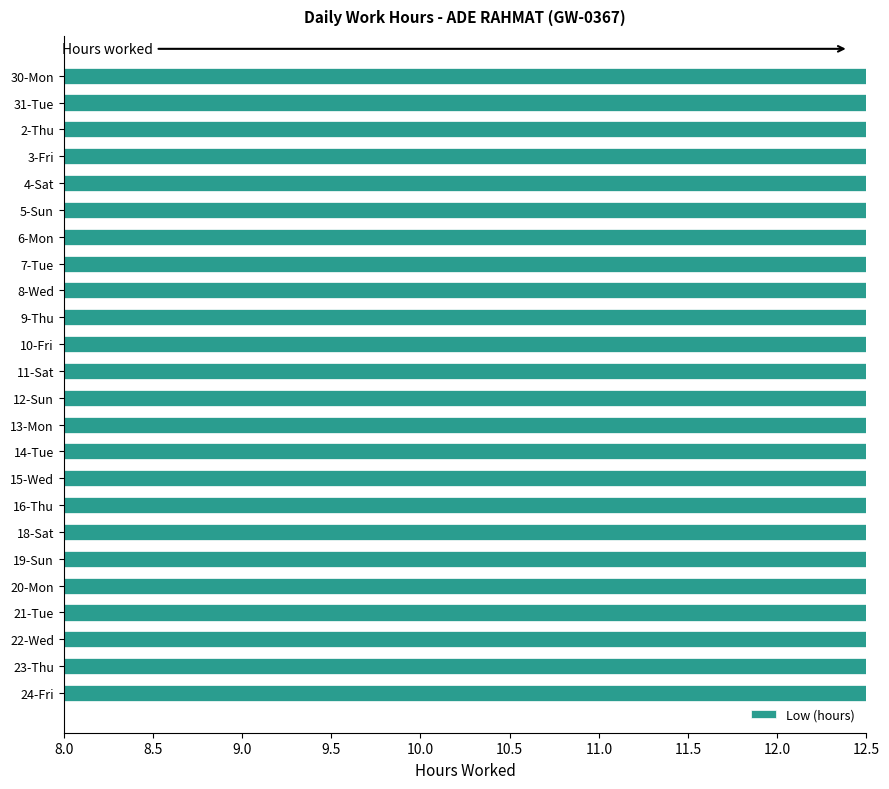

What is the ratio of the value at 24-Fri to the value at 12-Sun?

1.2